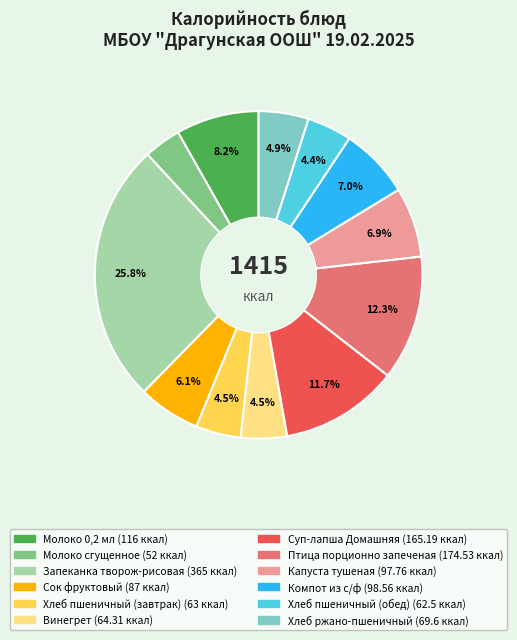

Between Хлеб пшеничный (завтрак) and Молоко сгущенное, which is larger?

Хлеб пшеничный (завтрак)